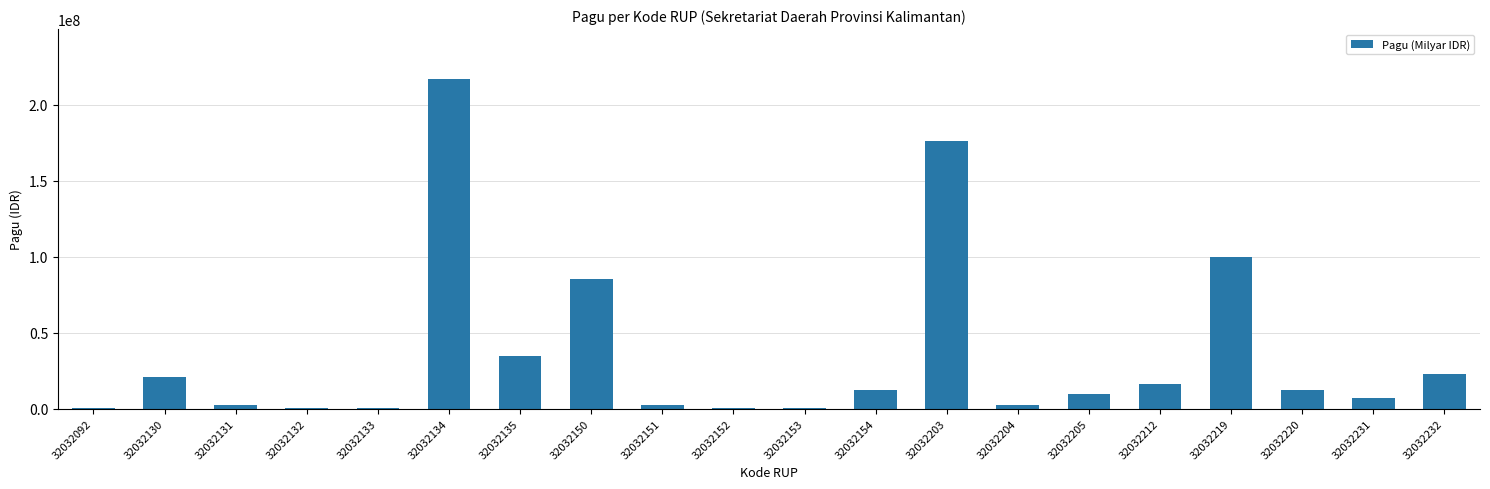

What is the approximate value at 32032232?

23100000